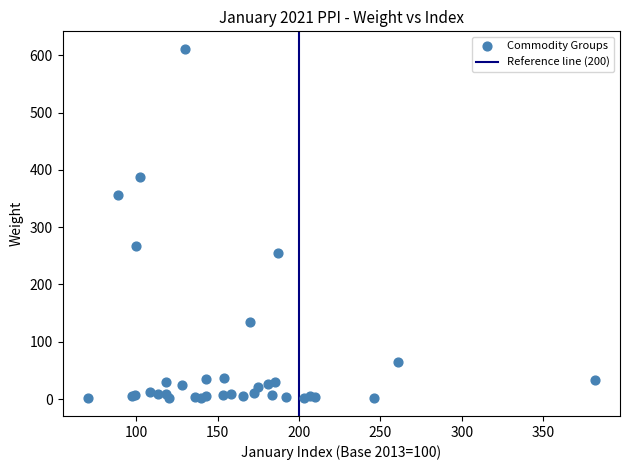

What Y value in the scatter plot is closest to 306?

267.1